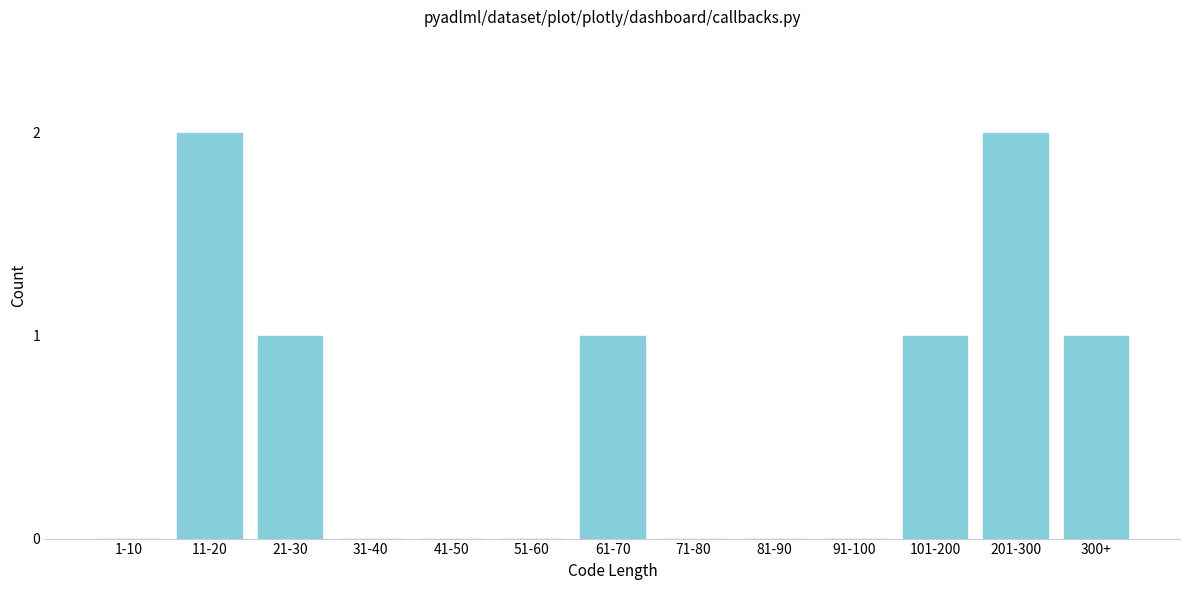

Reading right to left, what are all the values shown in this chart?

300+=1	201-300=2	101-200=1	91-100=0	81-90=0	71-80=0	61-70=1	51-60=0	41-50=0	31-40=0	21-30=1	11-20=2	1-10=0